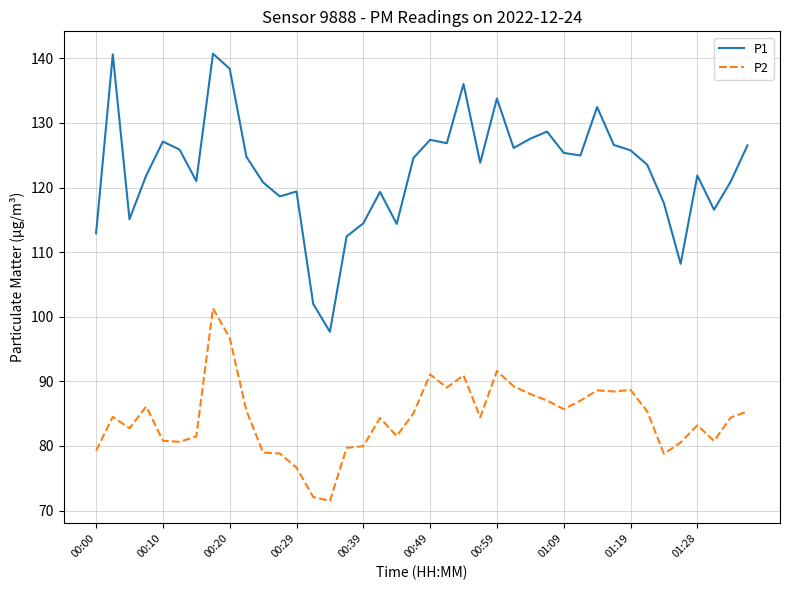

What is the maximum value for P1?

140.7